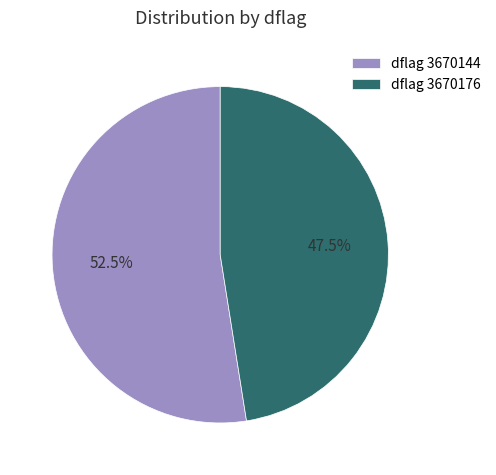

Rank the categories by value from highest to lowest.

dflag 3670144, dflag 3670176